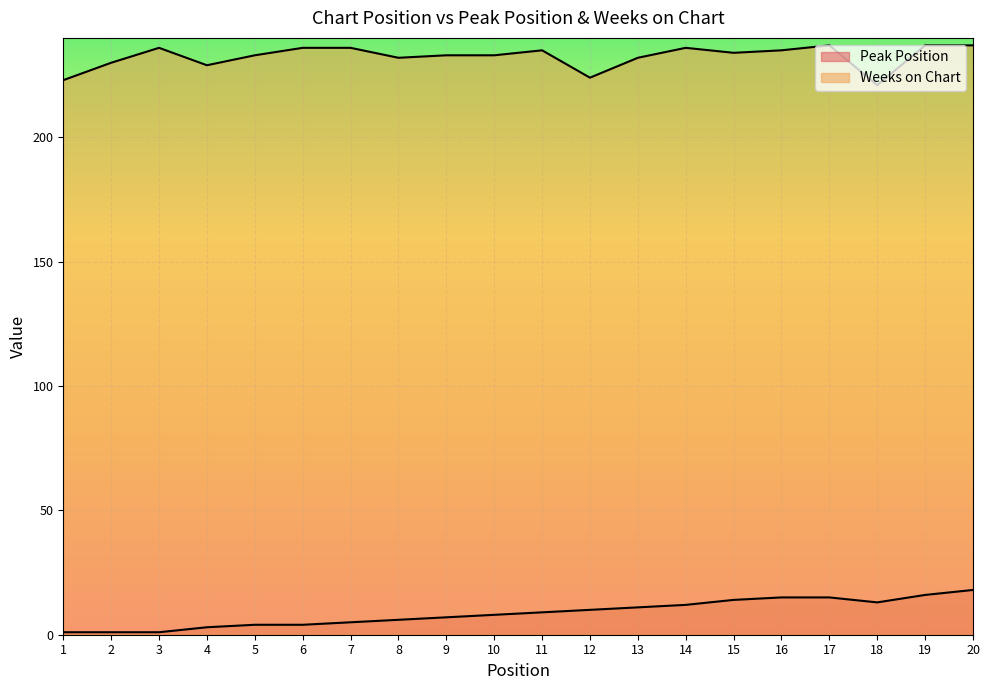

What is the minimum value for Weeks on Chart?

221